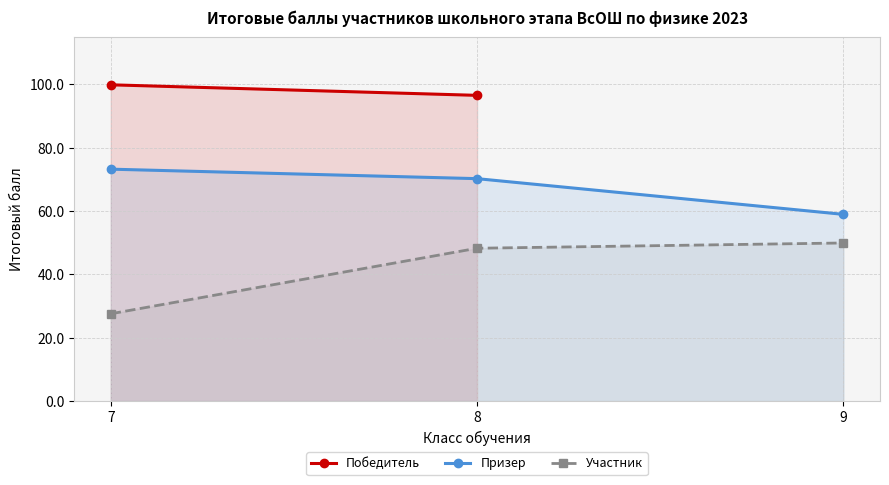

What is the difference between the maximum and minimum values in the Победитель series?

3.3